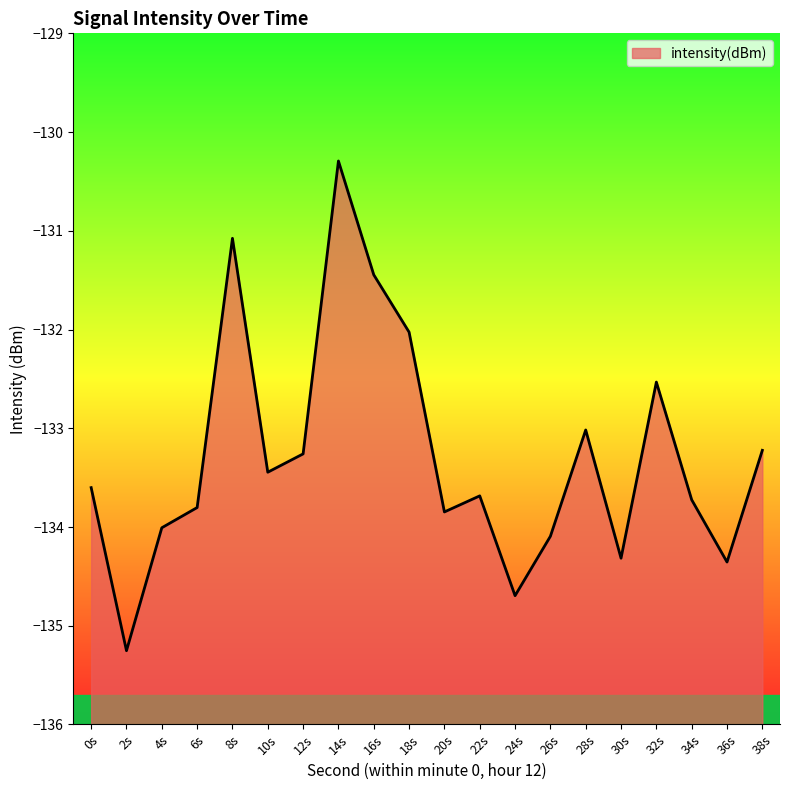

At which category does the data reach its first local peak?

8s